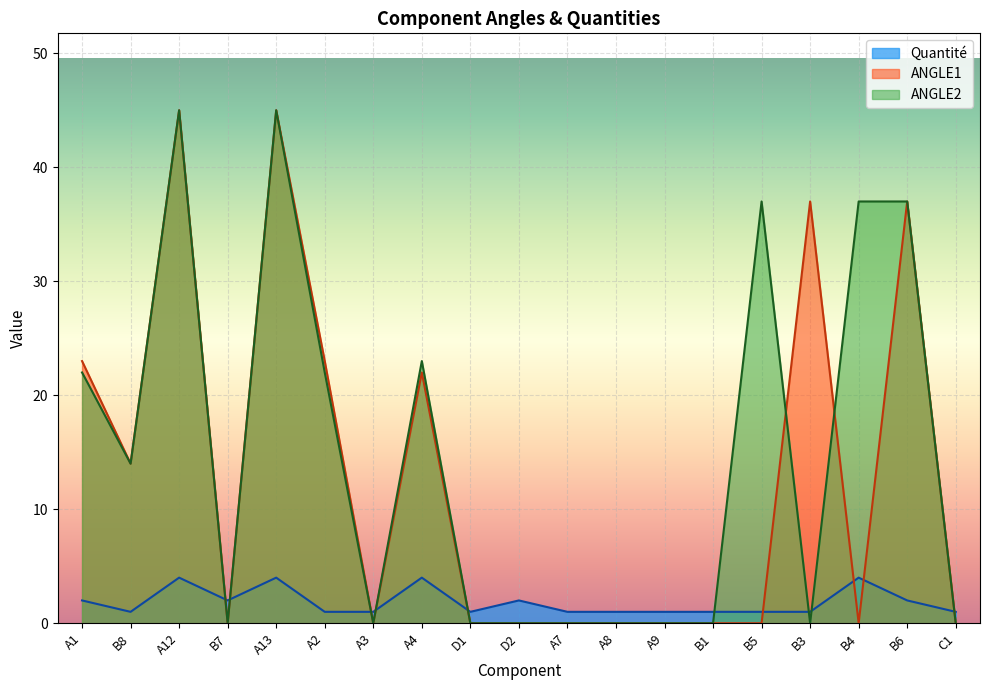

Between B1 and B6, which is larger?

B6